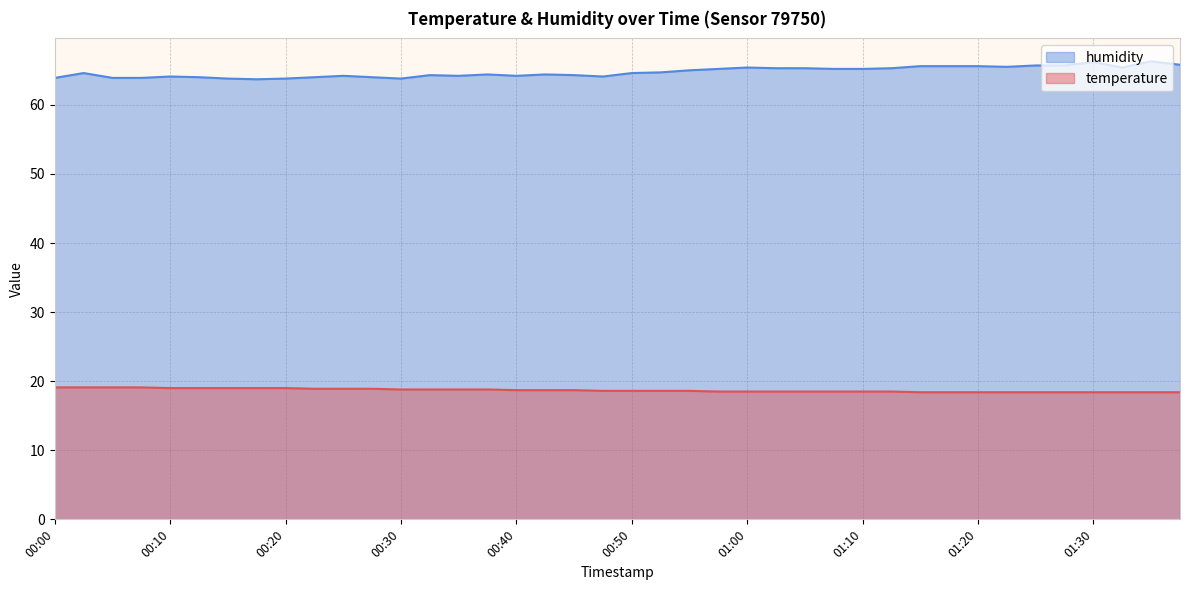

True or false: temperature and humidity cross at least once.

False